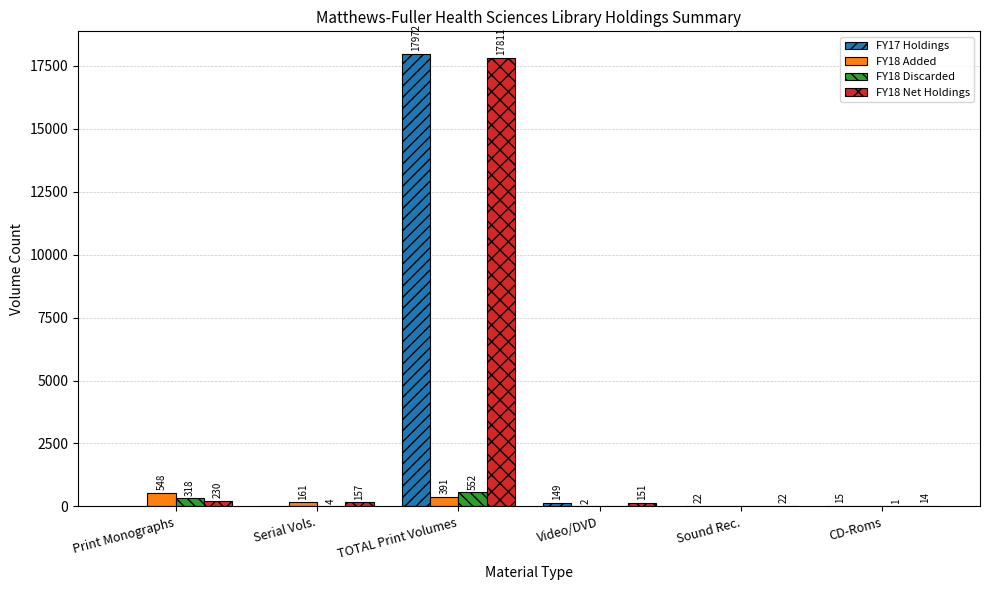

How many positive values does the FY17 Holdings series have?

4